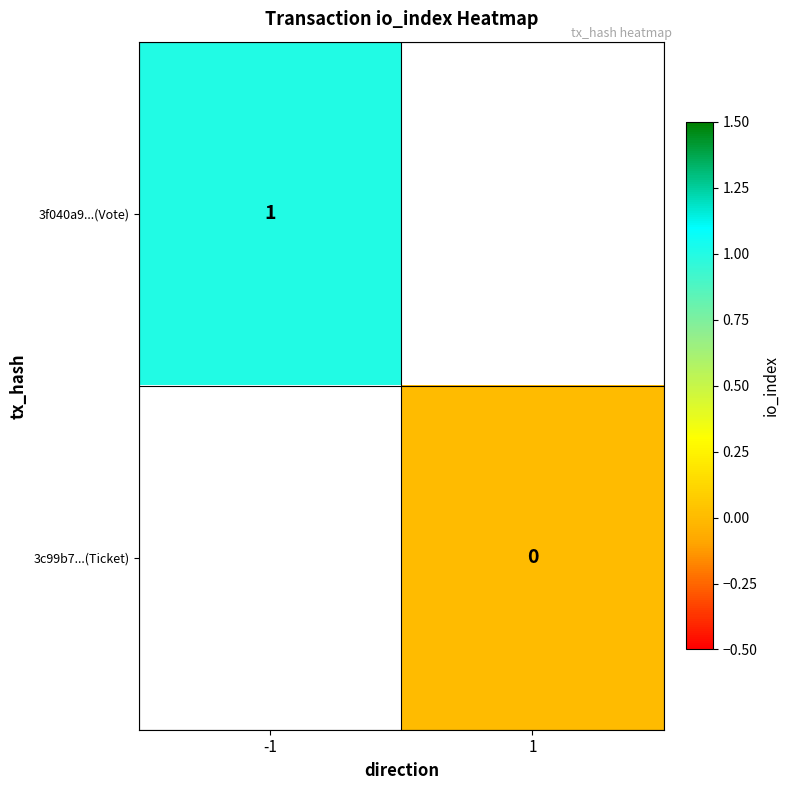

Which category has the highest value in the 3f040a9...(Vote) series?

-1